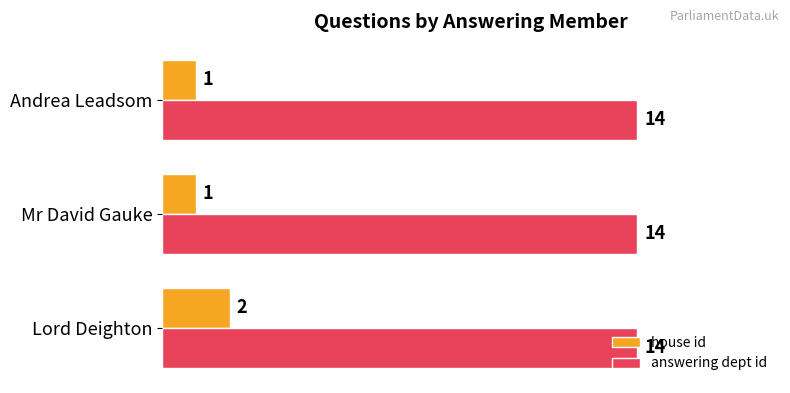

The house id series shows 4 at Lord Deighton. True or false?

False